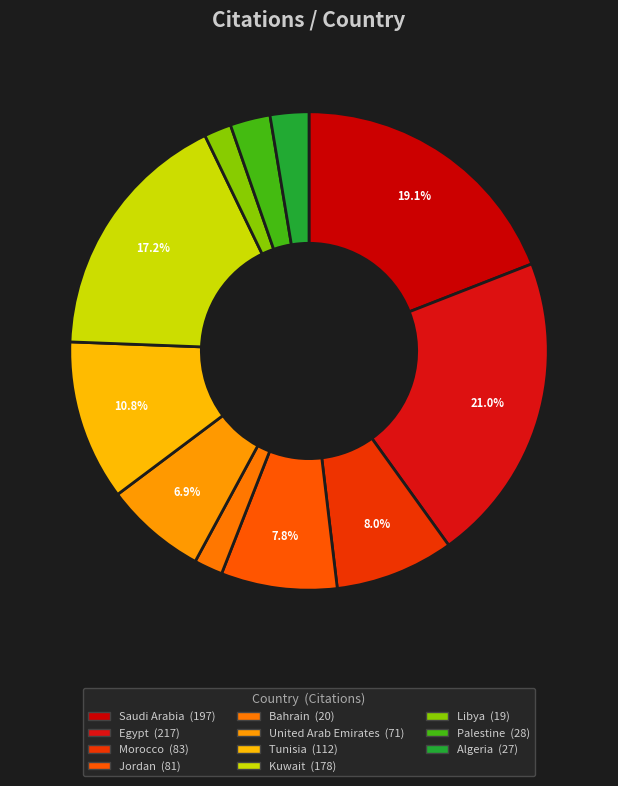

What is the smallest slice in the pie chart?

Libya